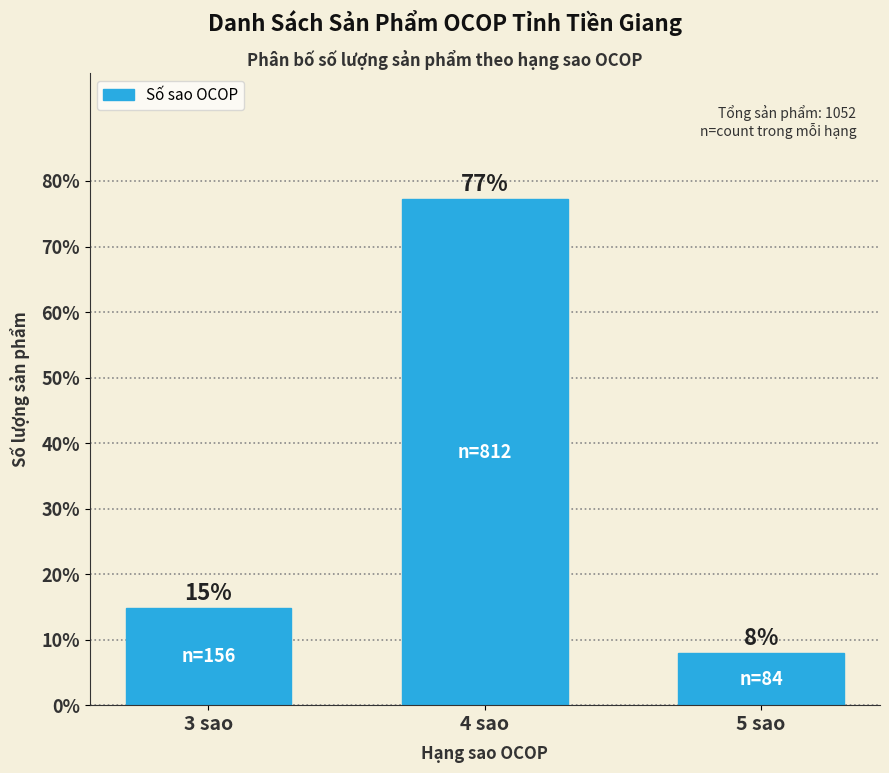

What is the label of the 3rd bar from the right?

3 sao